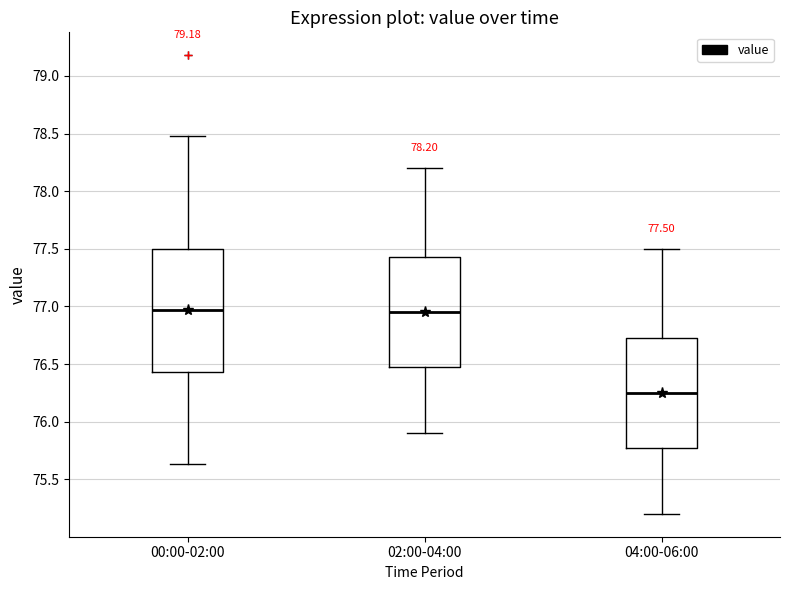

Which box has the lowest median line?

04:00-06:00